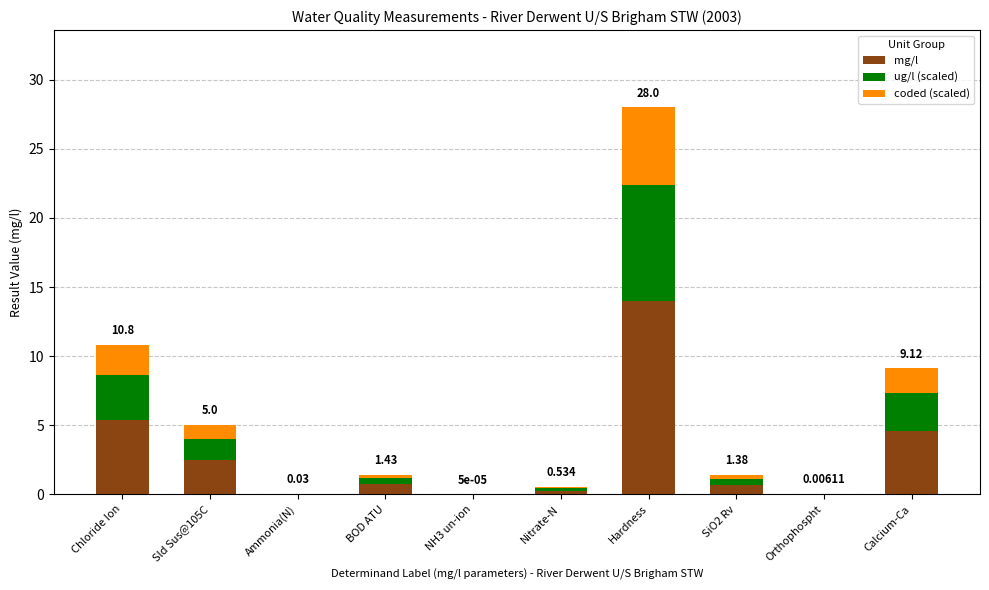

Are the bars horizontal?

No